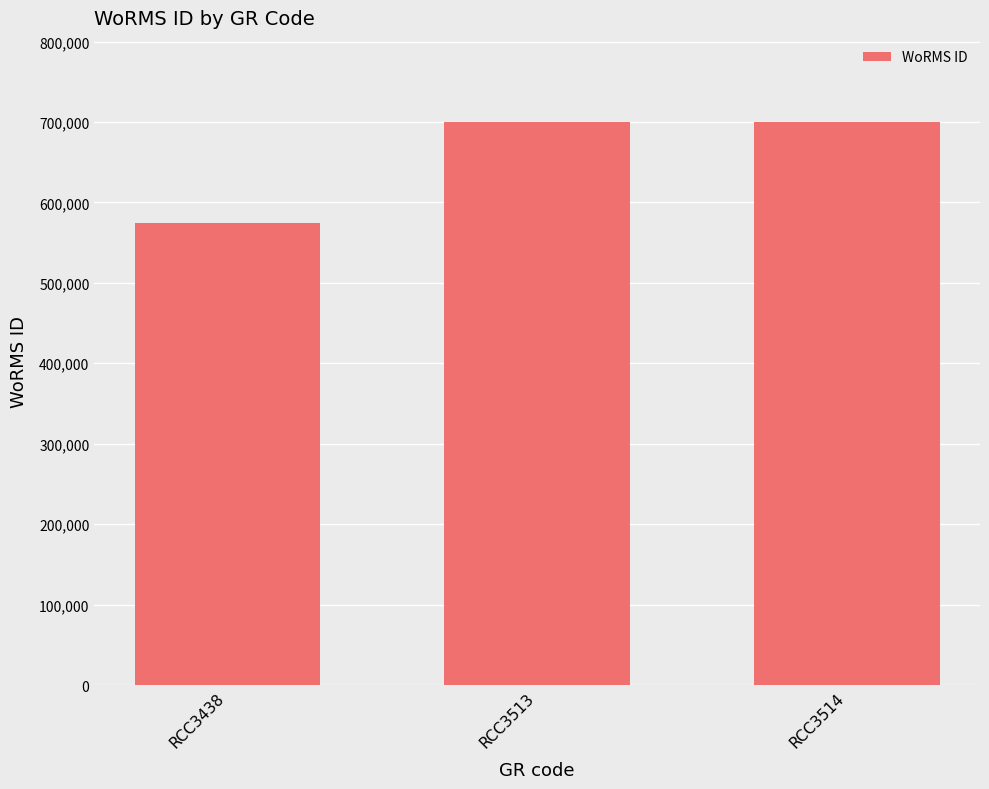

What is the value of the 2nd bar from the left?

699620